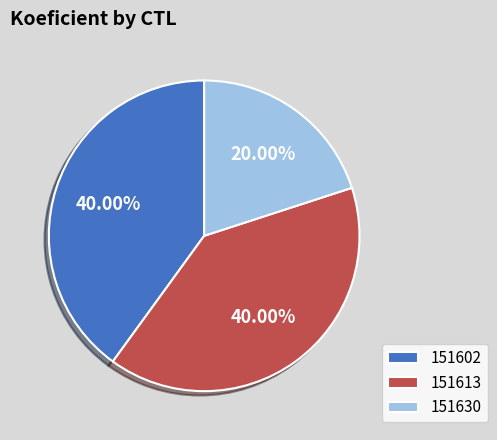

Which has a higher value, 151630 or 151613?

151613